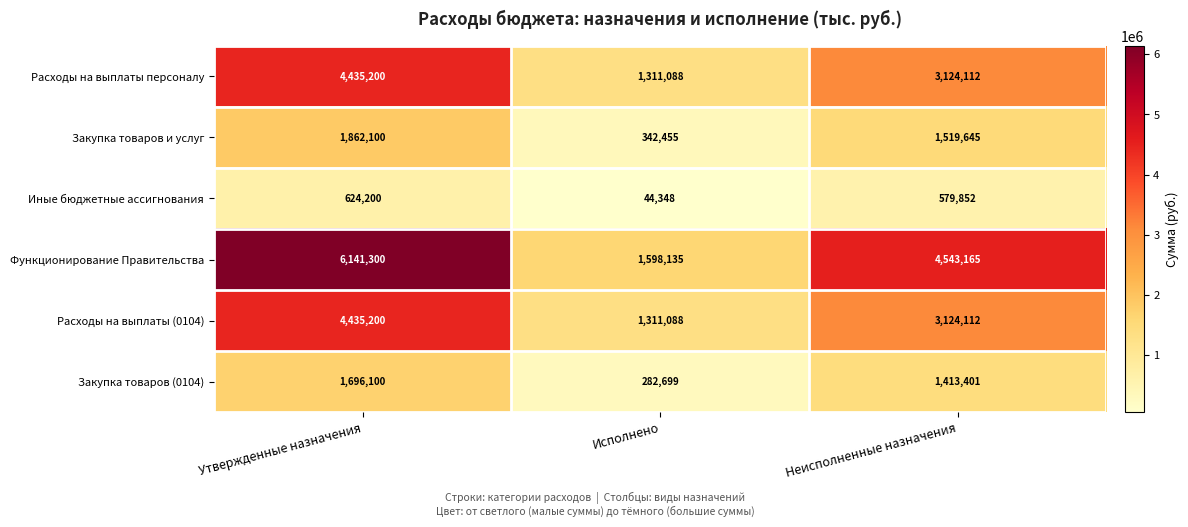

Count the number of categories in the chart.

3